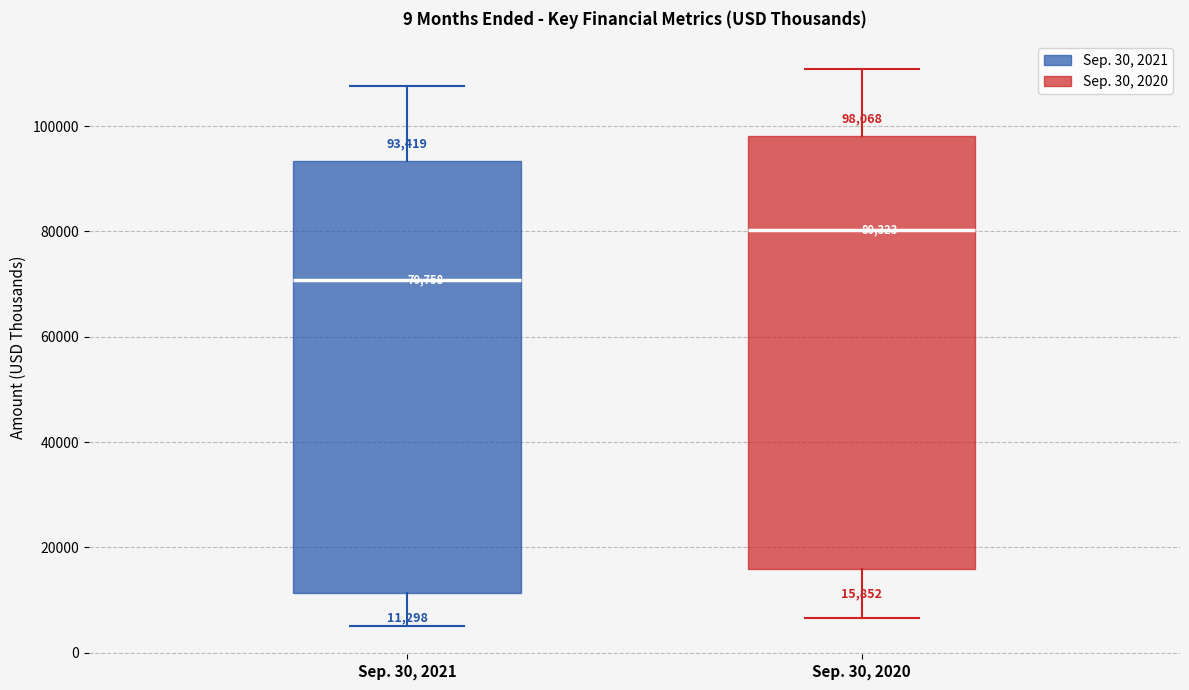

Which box's median line is the highest?

Sep. 30, 2020